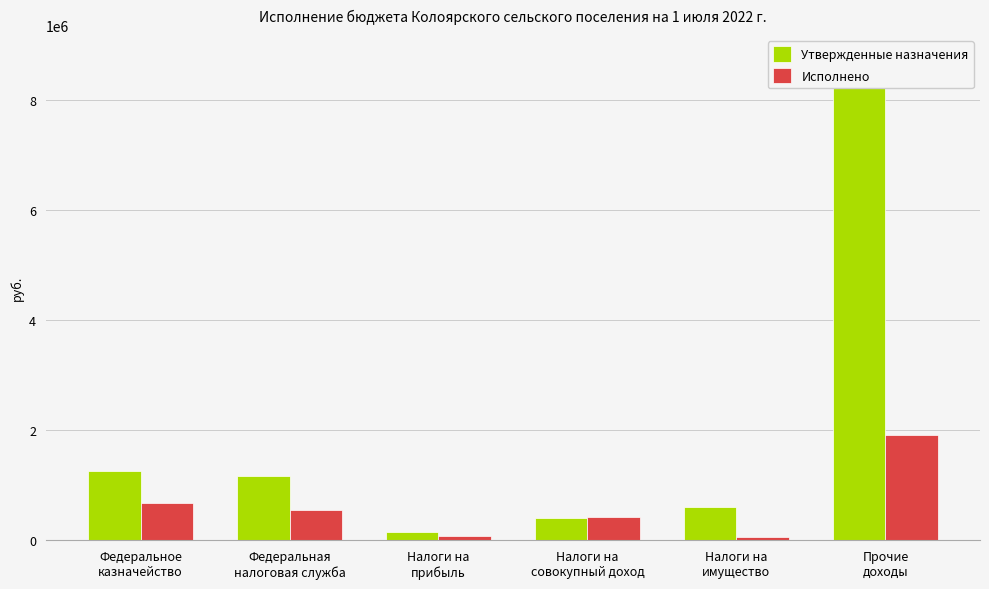

Rank the categories by Утвержденные назначения value from lowest to highest.

Налоги на
прибыль, Налоги на
совокупный доход, Налоги на
имущество, Федеральная
налоговая служба, Федеральное
казначейство, Прочие
доходы